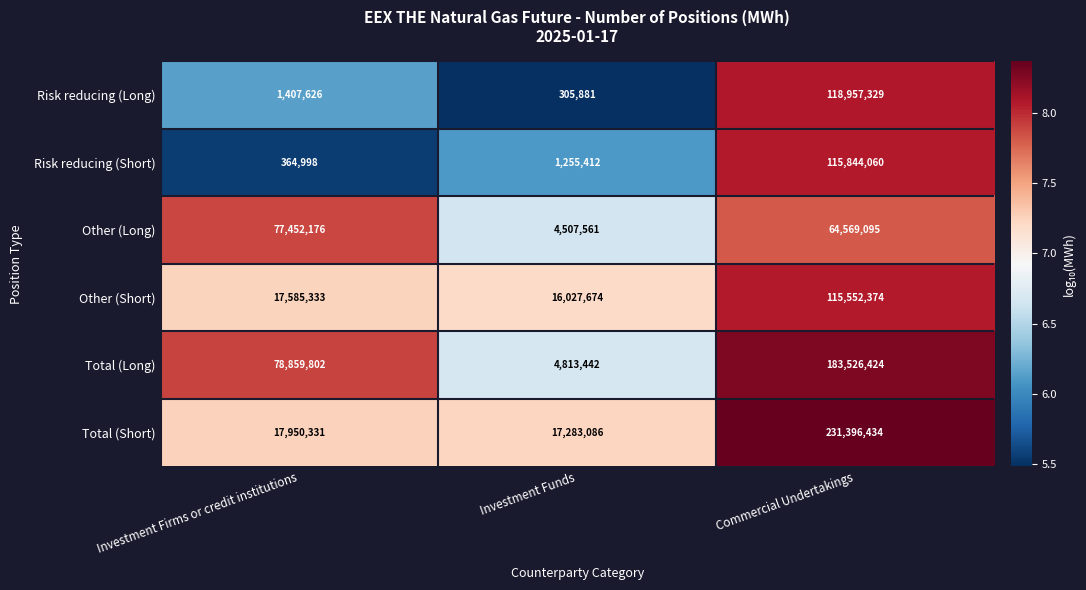

What is the spread (max minus min) of values at Commercial Undertakings?

166827339